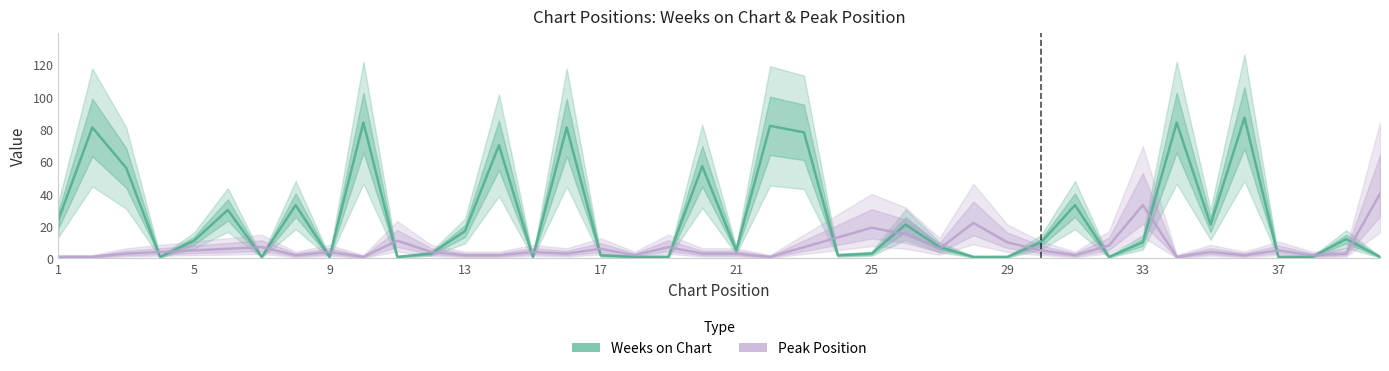

Does the chart display data point markers on the line(s)?

No